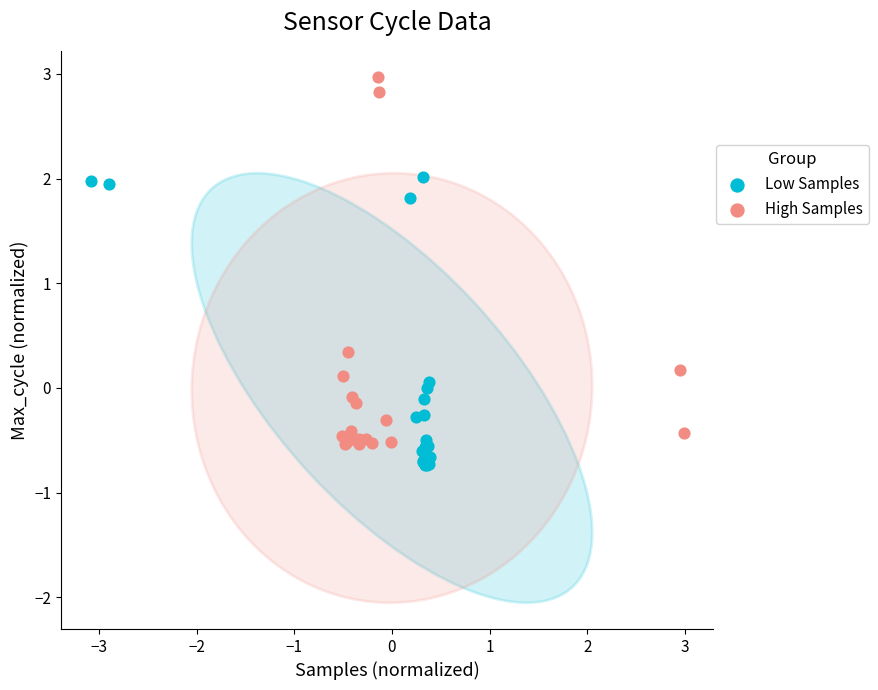

What are all the series names shown in the legend?

Low Samples, High Samples